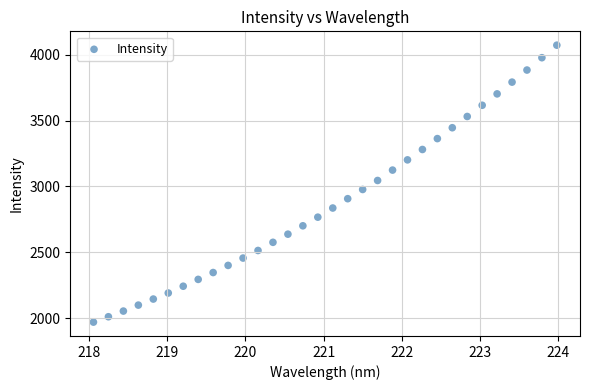

What is the range of X values (max minus min)?

5.9